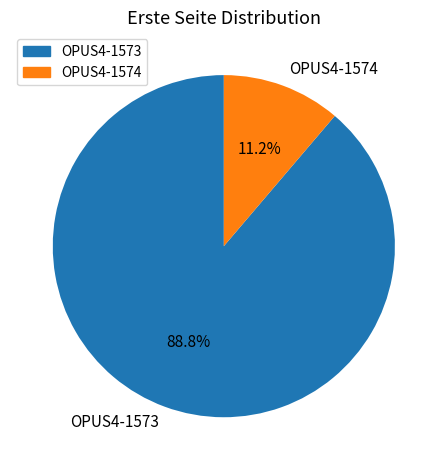

Which category has the smallest portion of the pie?

OPUS4-1574